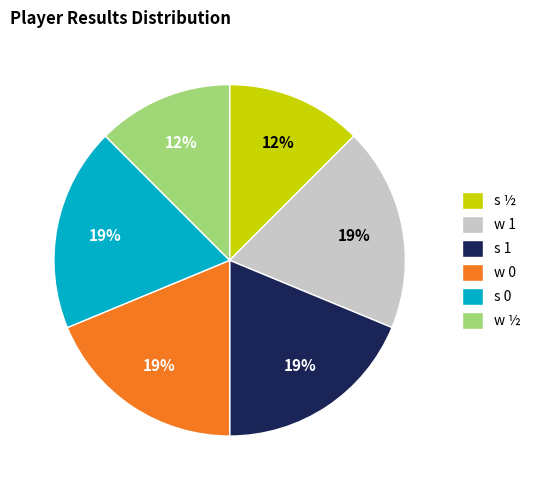

To the nearest percent, what portion does w 0 represent?

19%